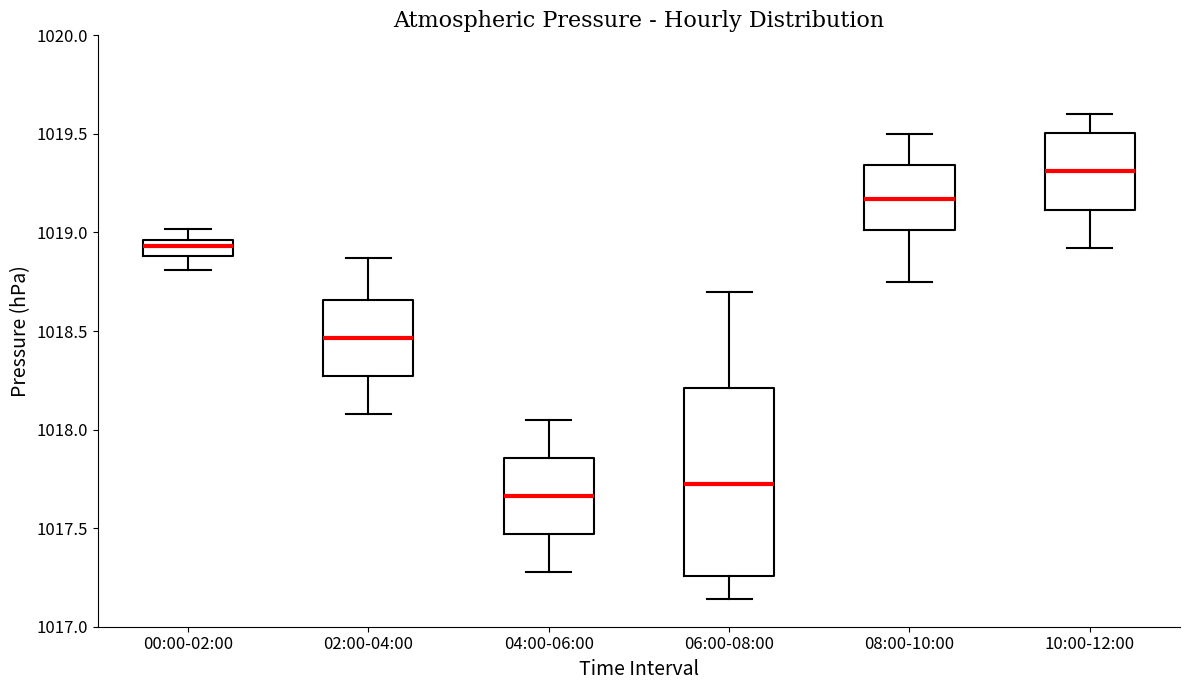

Comparing the boxes themselves (not the whiskers), which one is the tallest?

06:00-08:00